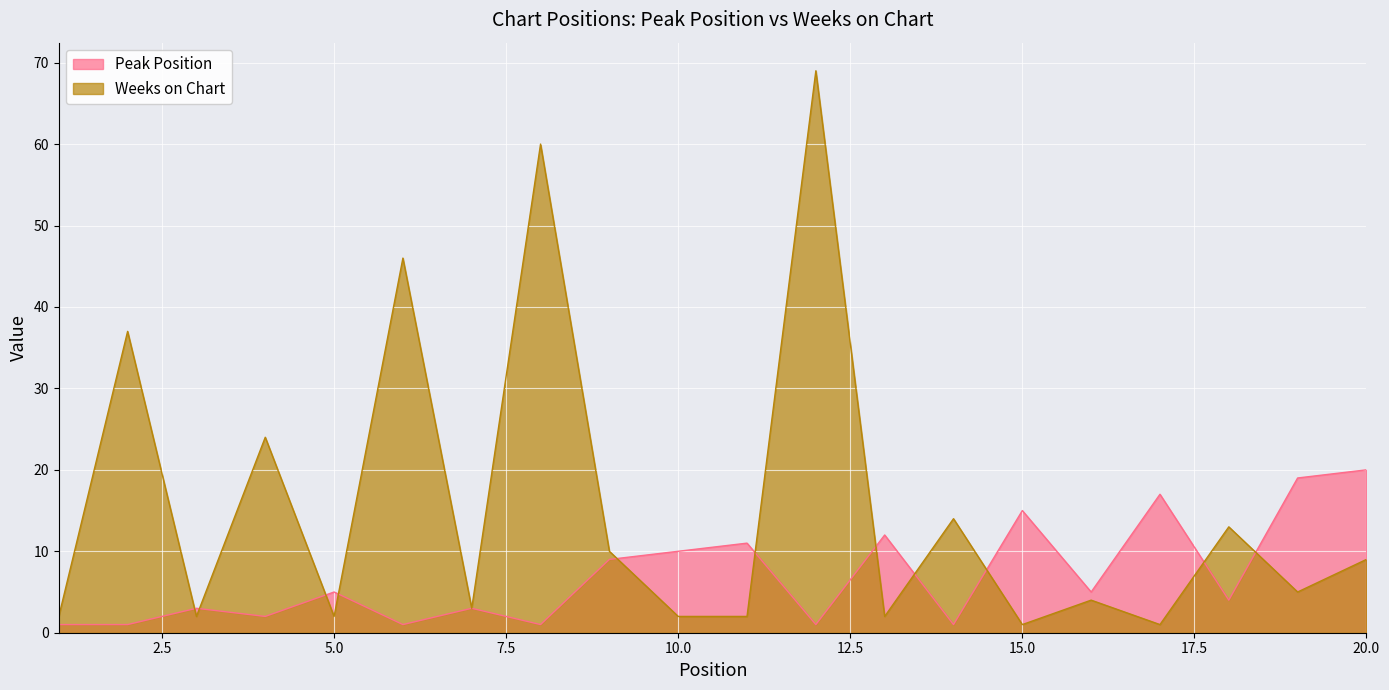

The Peak Position series shows 5 at 10.0. True or false?

False